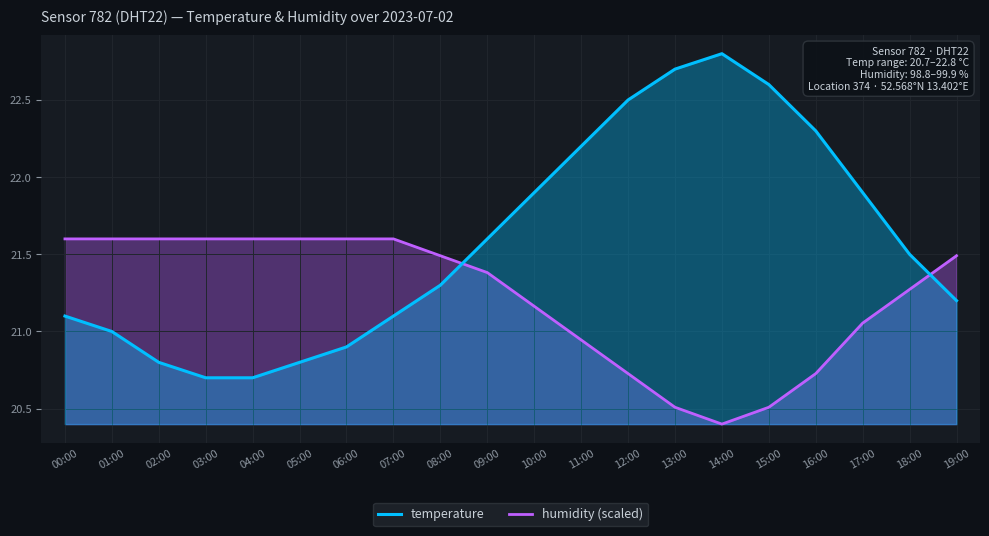

The humidity (scaled) series shows 6.9 at 16:00. True or false?

False